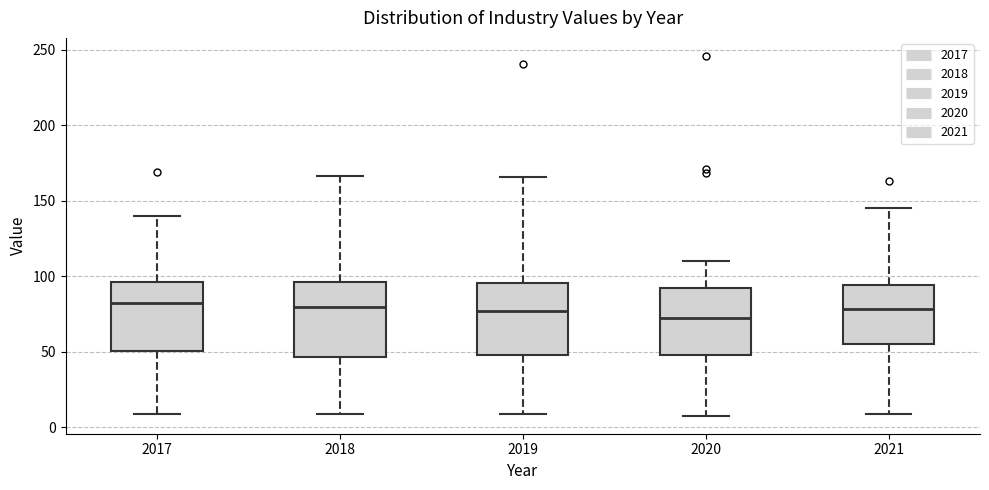

Reading left to right, transcribe this box plot: for each box, give where its median line is, the range the box spans, and where its two whiskers end, as read against the y-axis. The values are not printed on the chart, so give them approximately, as read against the axis.

2017: median 80, box 50 to 95, whiskers 10 to 140
2018: median 80, box 45 to 95, whiskers 10 to 165
2019: median 75, box 50 to 95, whiskers 10 to 165
2020: median 75, box 50 to 90, whiskers 10 to 110
2021: median 80, box 55 to 95, whiskers 10 to 145